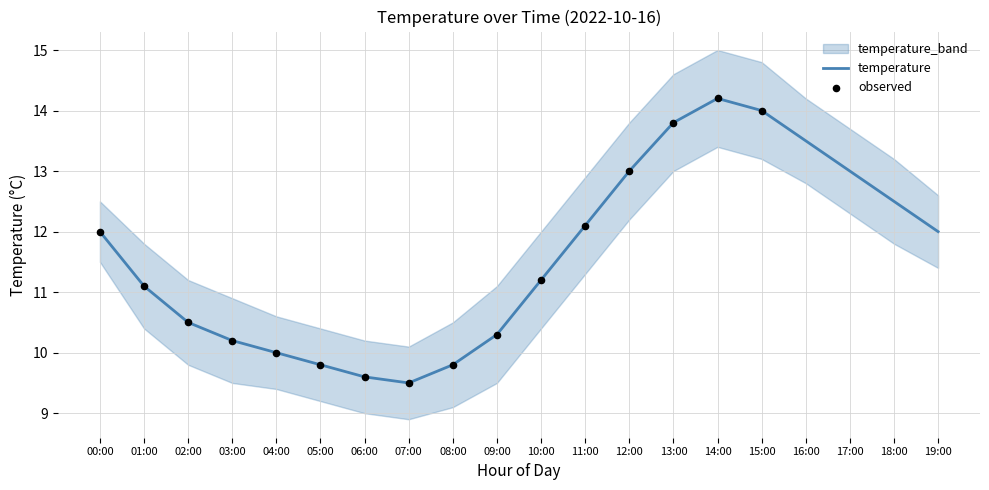

True or false: temperature has a value of 4.5 at 08:00.

False